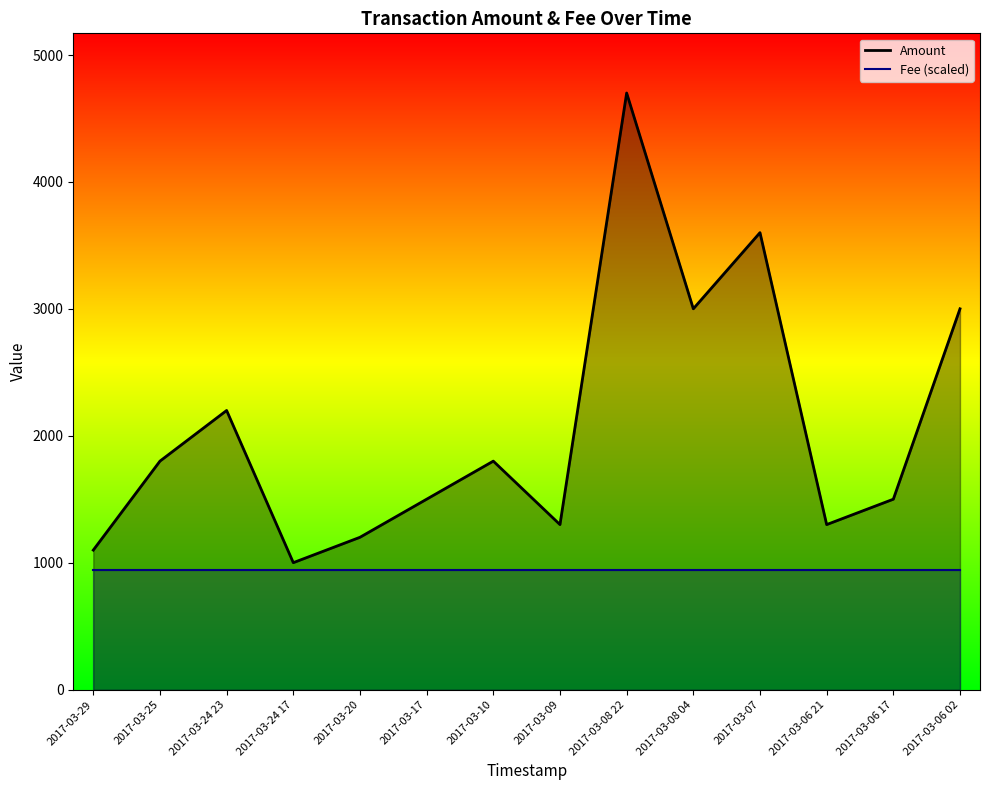

In Amount, how many points are lower than both neighbors (excluding endpoints)?

4